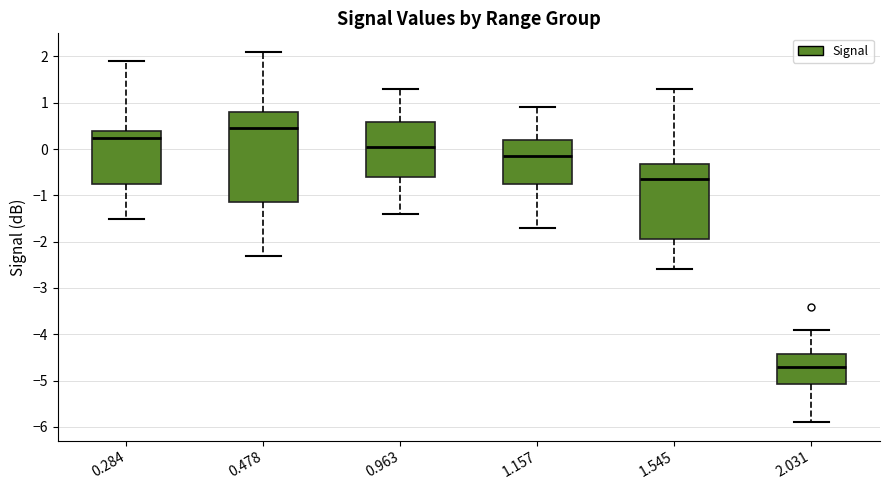

Which box is the tallest, from its lower edge to its upper edge?

0.478